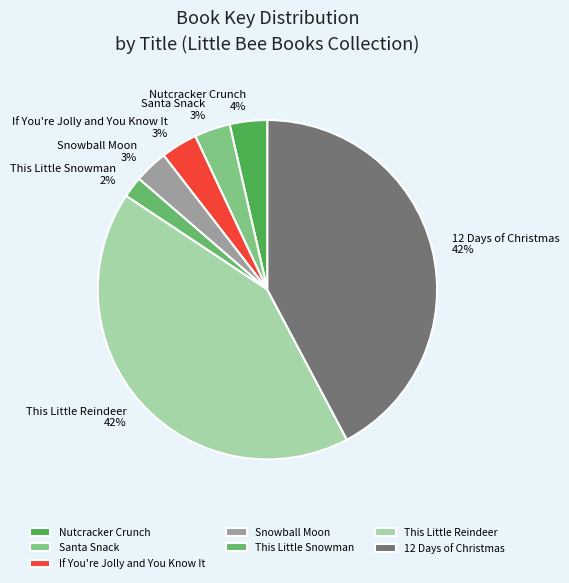

To the nearest percent, what percentage of the pie is If You're Jolly and You Know It?

3%